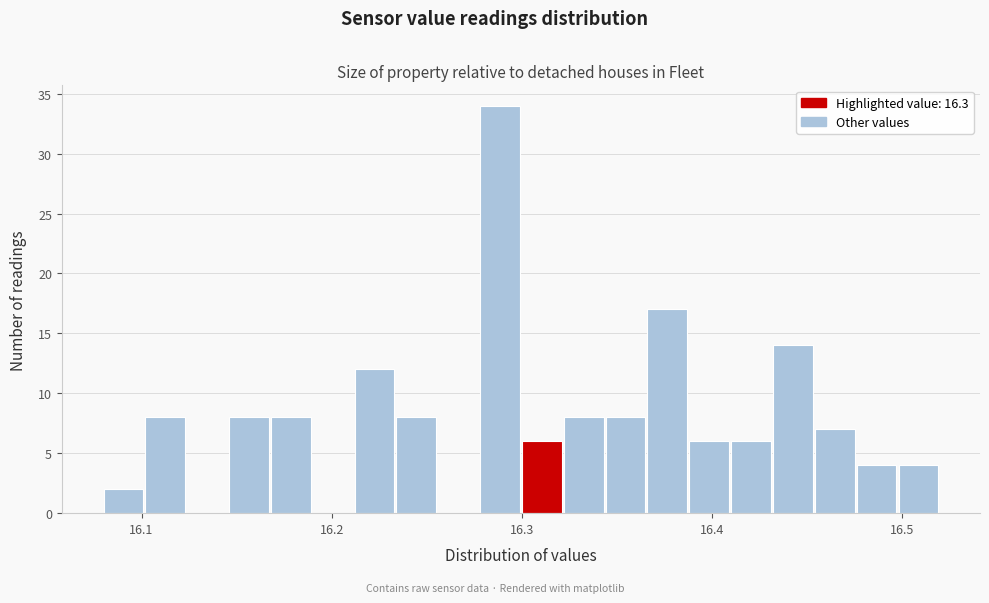

Read against the x-axis, roughly where is the centre of the tallest bar?

16.29